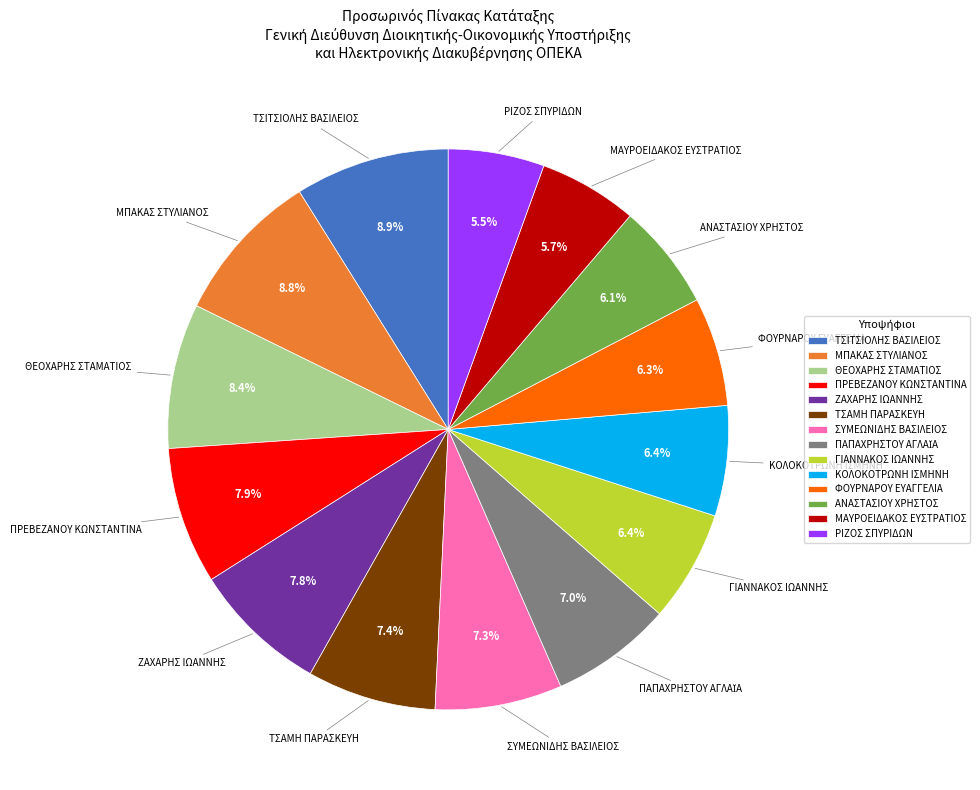

What is the ratio of the value at ΓΙΑΝΝΑΚΟΣ ΙΩΑΝΝΗΣ to the value at ΦΟΥΡΝΑΡΟΥ ΕΥΑΓΓΕΛΙΑ?

1.0